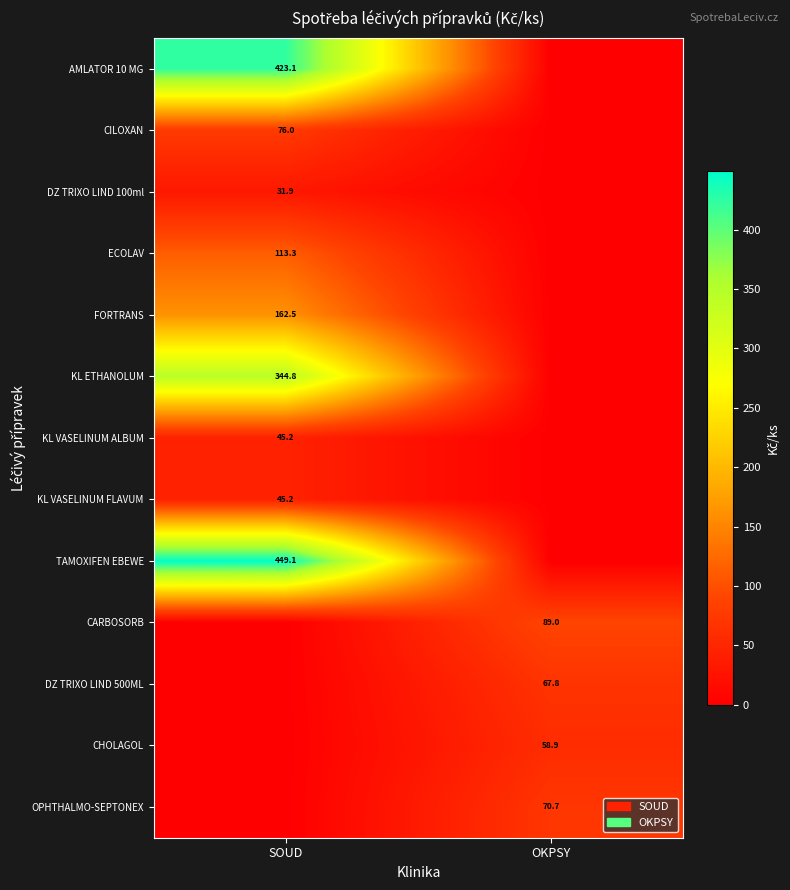

Is the value of KL ETHANOLUM at SOUD greater than the value of AMLATOR 10 MG at SOUD?

No